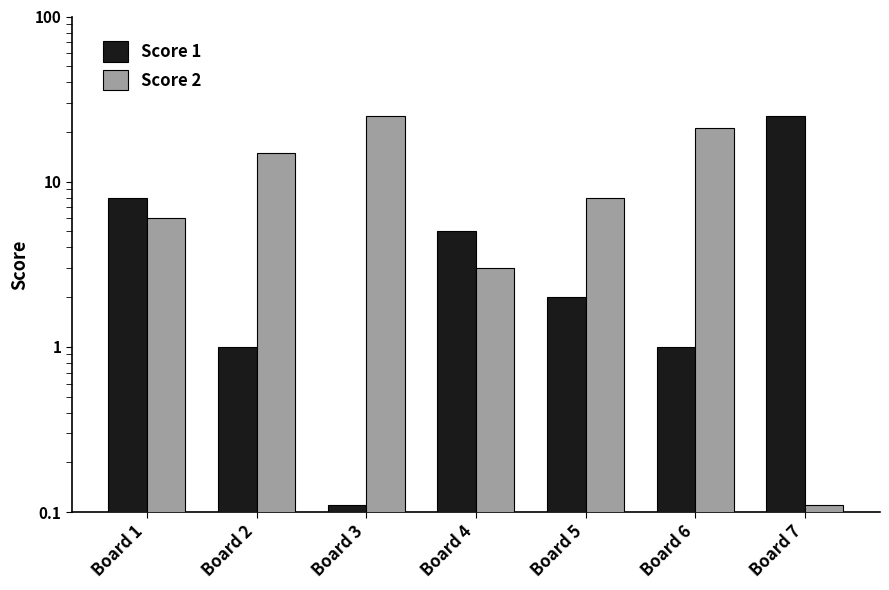

What value does the Score 2 series have at Board 2?

15.0